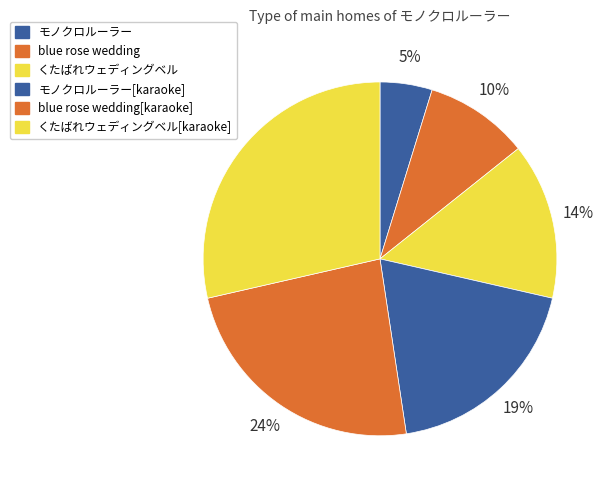

Rank the categories by value from lowest to highest.

モノクロルーラー, blue rose wedding, くたばれウェディングベル, モノクロルーラー[karaoke], blue rose wedding[karaoke], くたばれウェディングベル[karaoke]